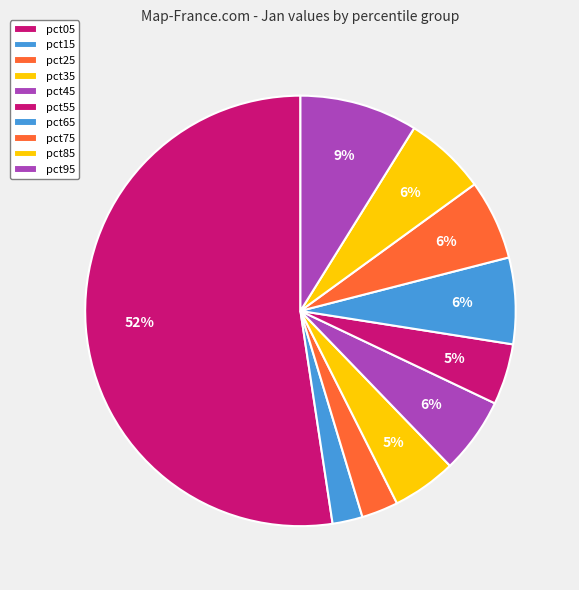

How many segments does this pie chart have?

10